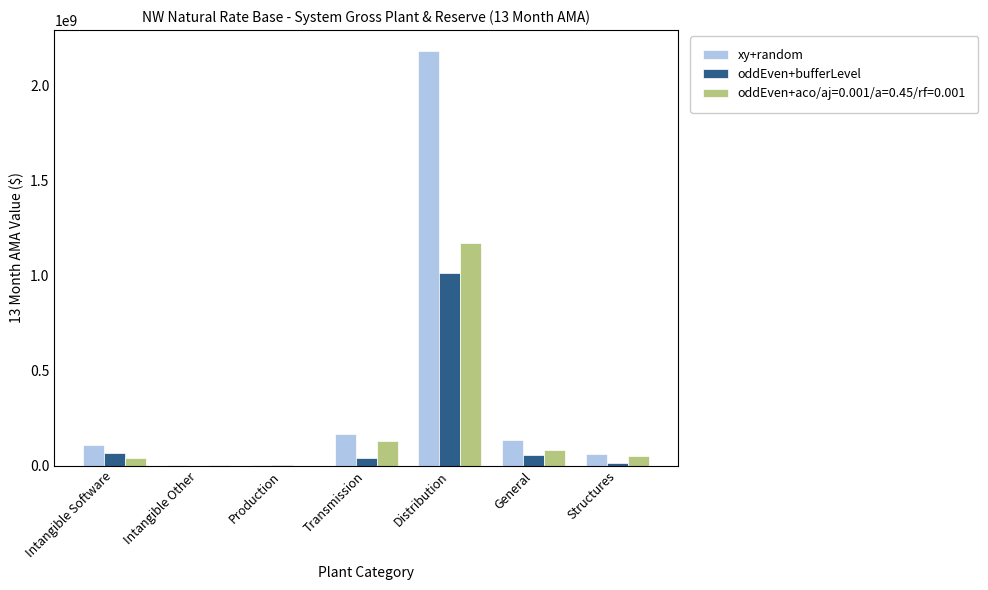

The oddEven+aco/aj=0.001/a=0.45/rf=0.001 series shows 129614577.4 at Transmission. True or false?

True